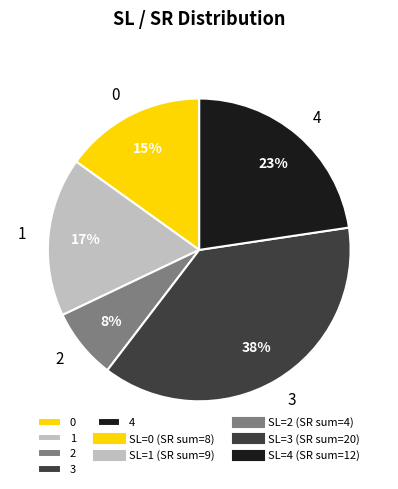

True or false: 4 accounts for 12% of the total.

False